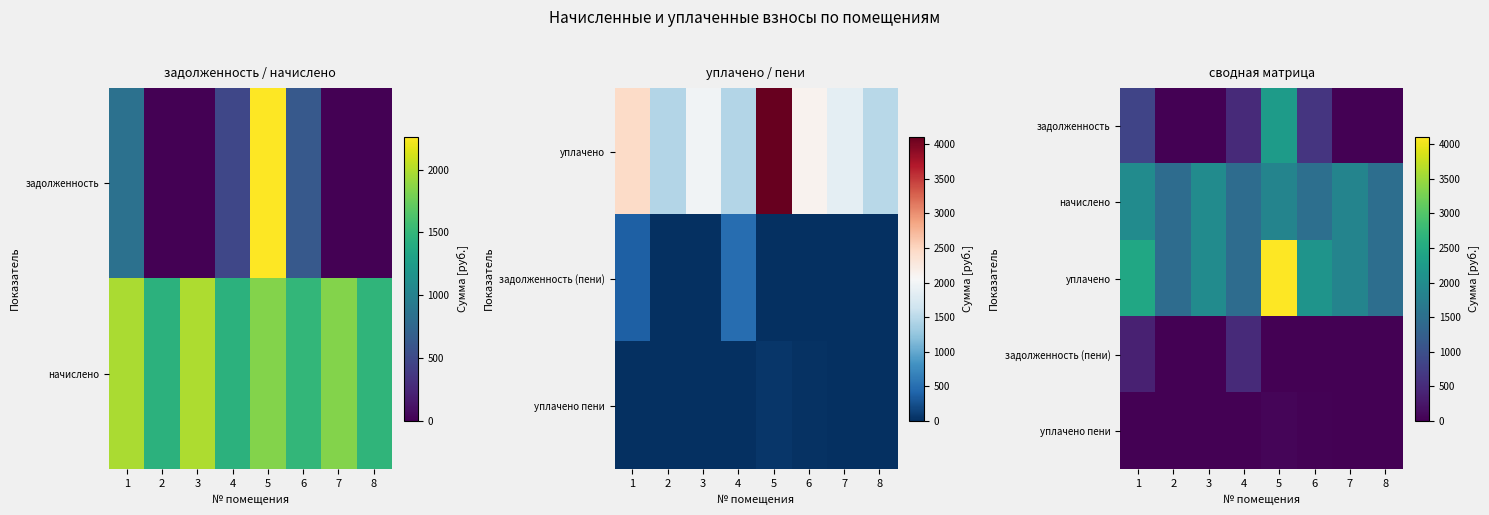

Is the value of уплачено пени at 5 greater than the value of уплачено at 5?

No